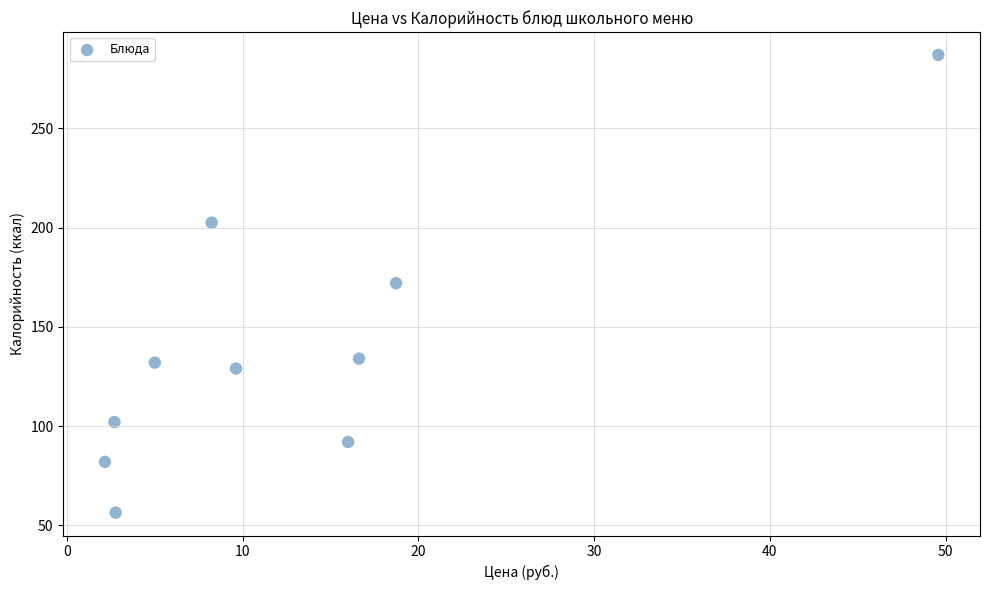

What is the range of Y values (max minus min)?

230.6